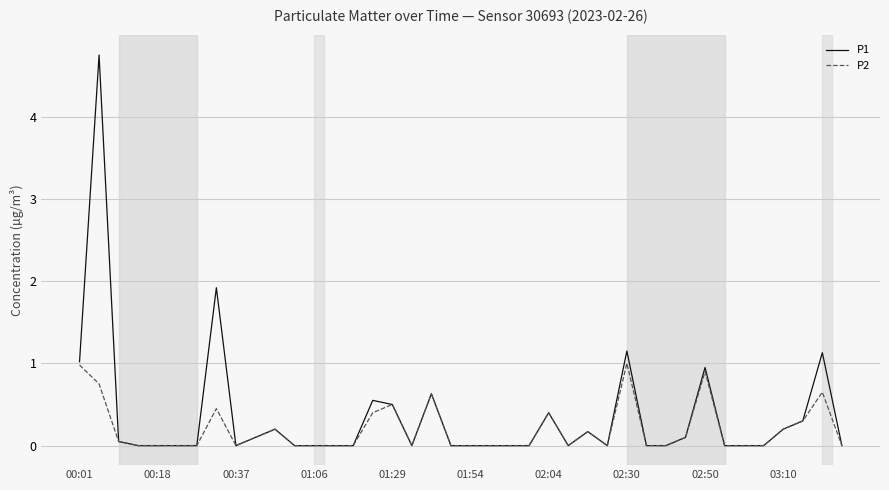

List the series in order of their peak value, lowest first.

P2, P1